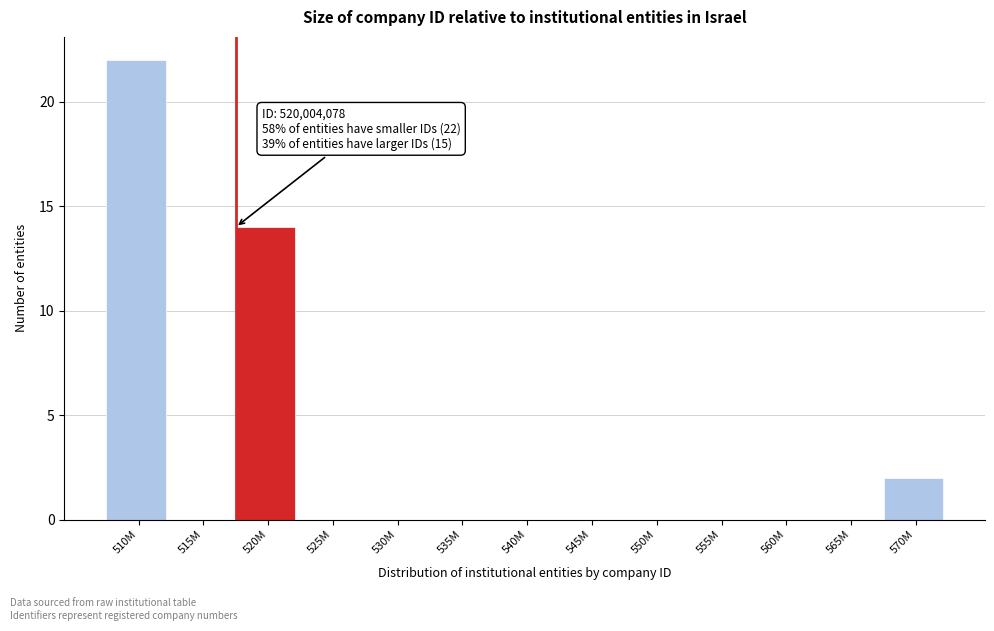

Reading left to right, what are all the values shown in this chart?

510M=22	515M=0	520M=14	525M=0	530M=0	535M=0	540M=0	545M=0	550M=0	555M=0	560M=0	565M=0	570M=2